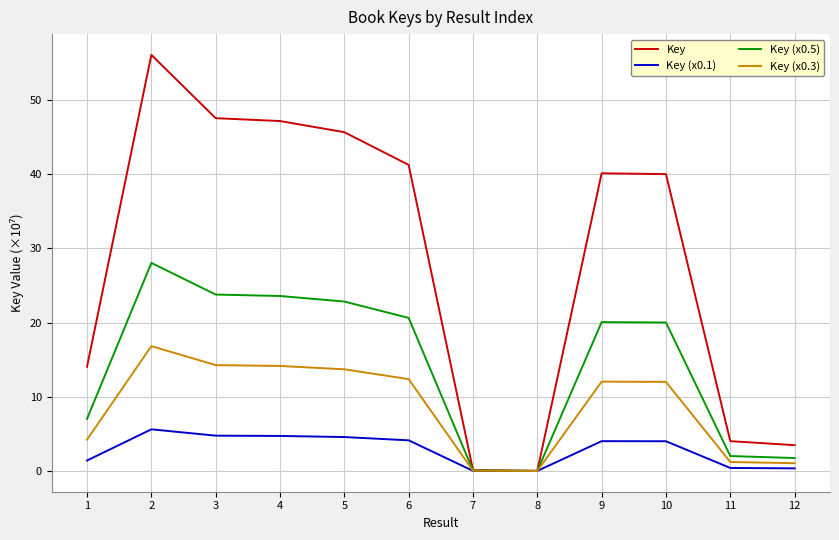

Which series has the largest total across all categories?

Key